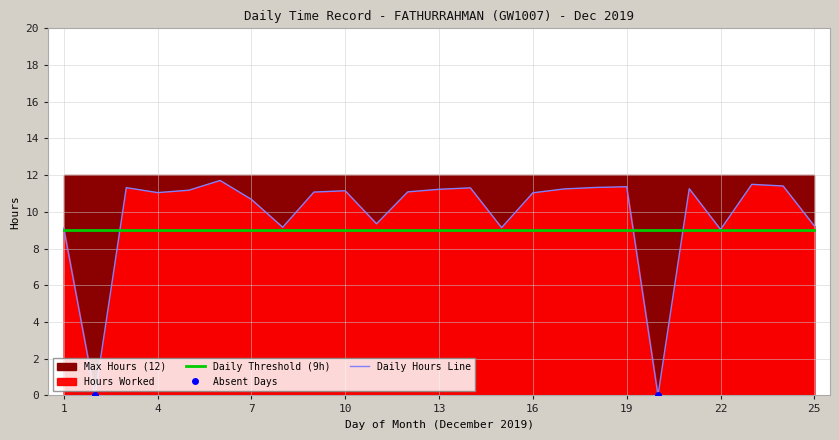

What is the lowest value of the Daily Threshold (9h) series?

9.0